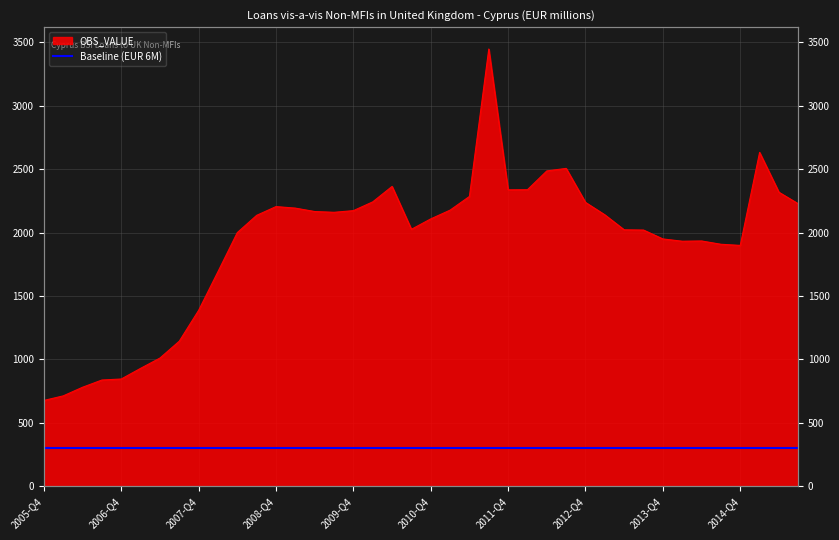

Which category has the highest value across all series?

2011-Q3